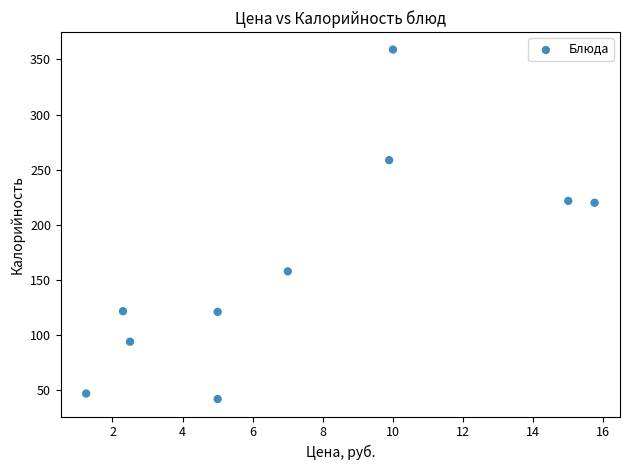

What is the range of X values (max minus min)?

14.5